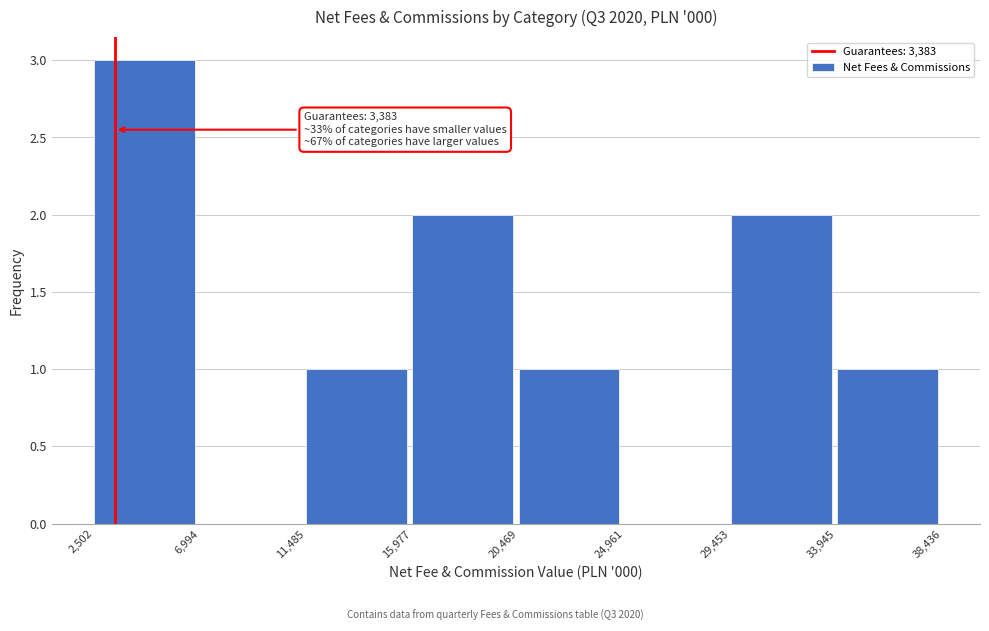

Which range on the x-axis has the tallest bar?

2,502 to 6,994